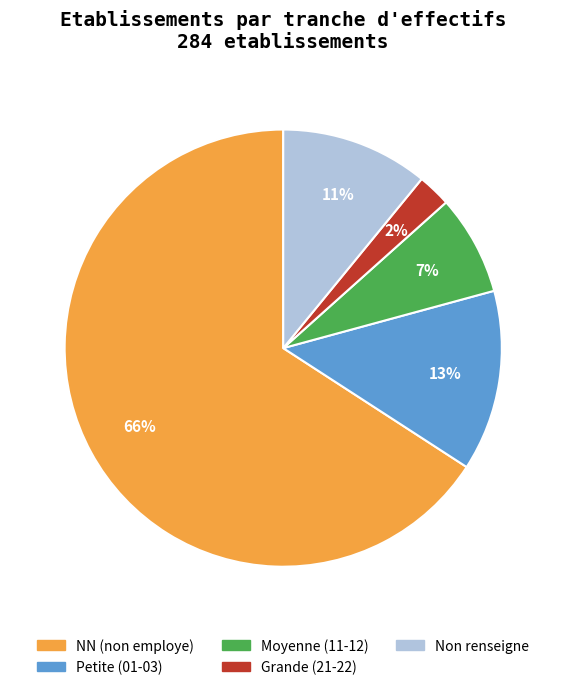

To the nearest percent, what is the combined percentage of Grande (21-22) and Non renseigne?

13%